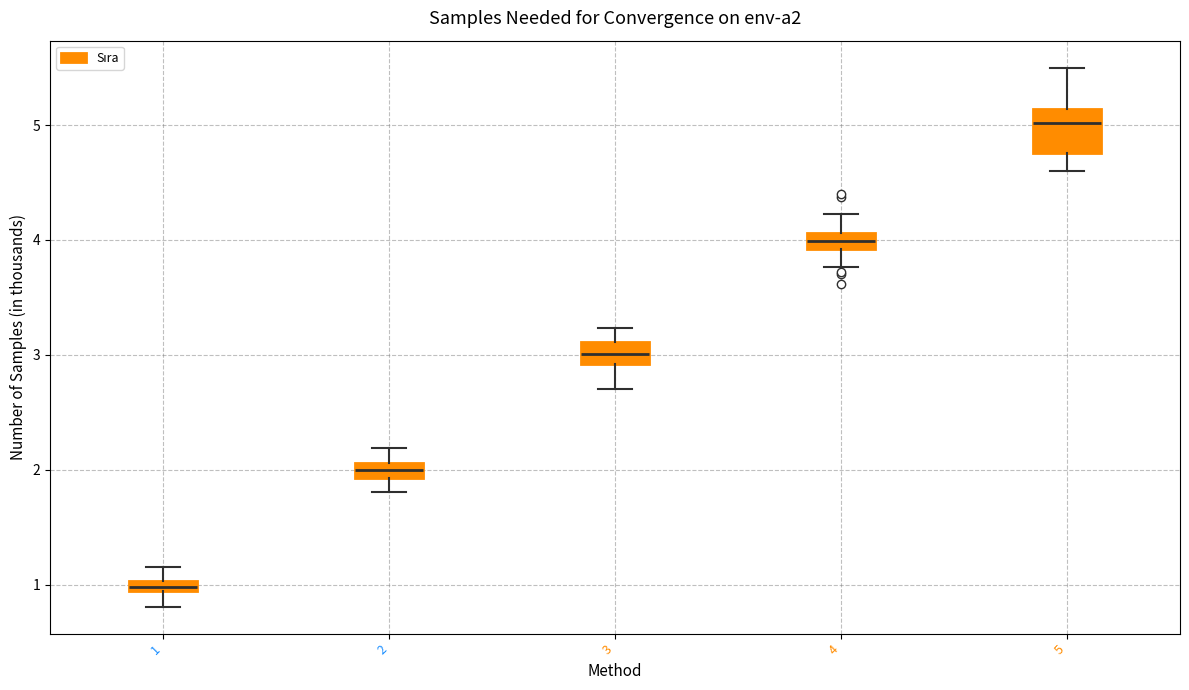

Which box's median line is the lowest?

1